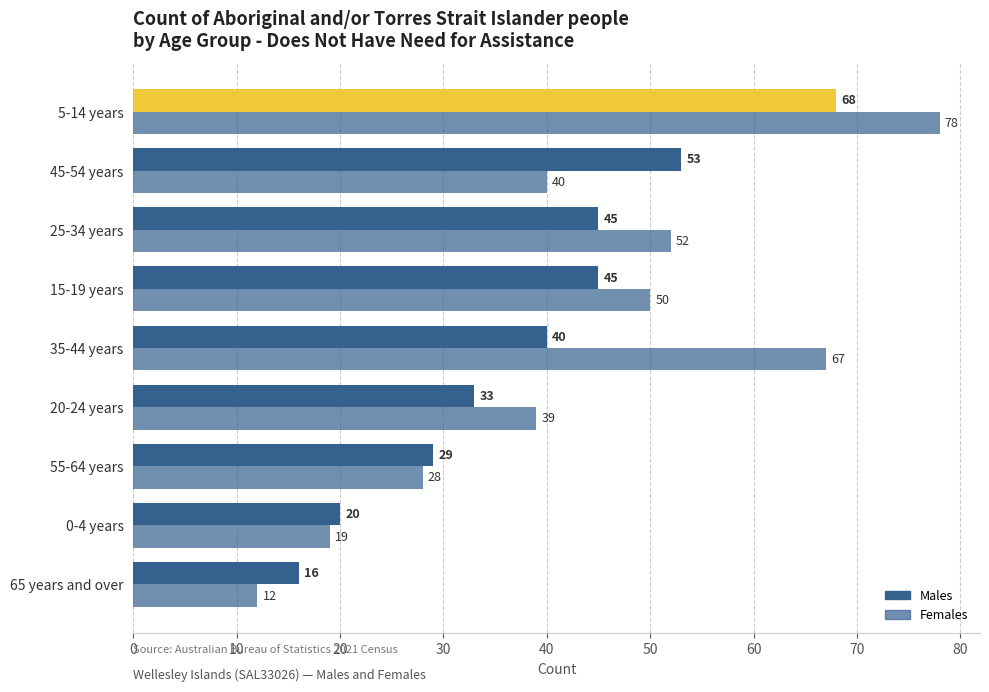

How many series are shown in this chart?

2